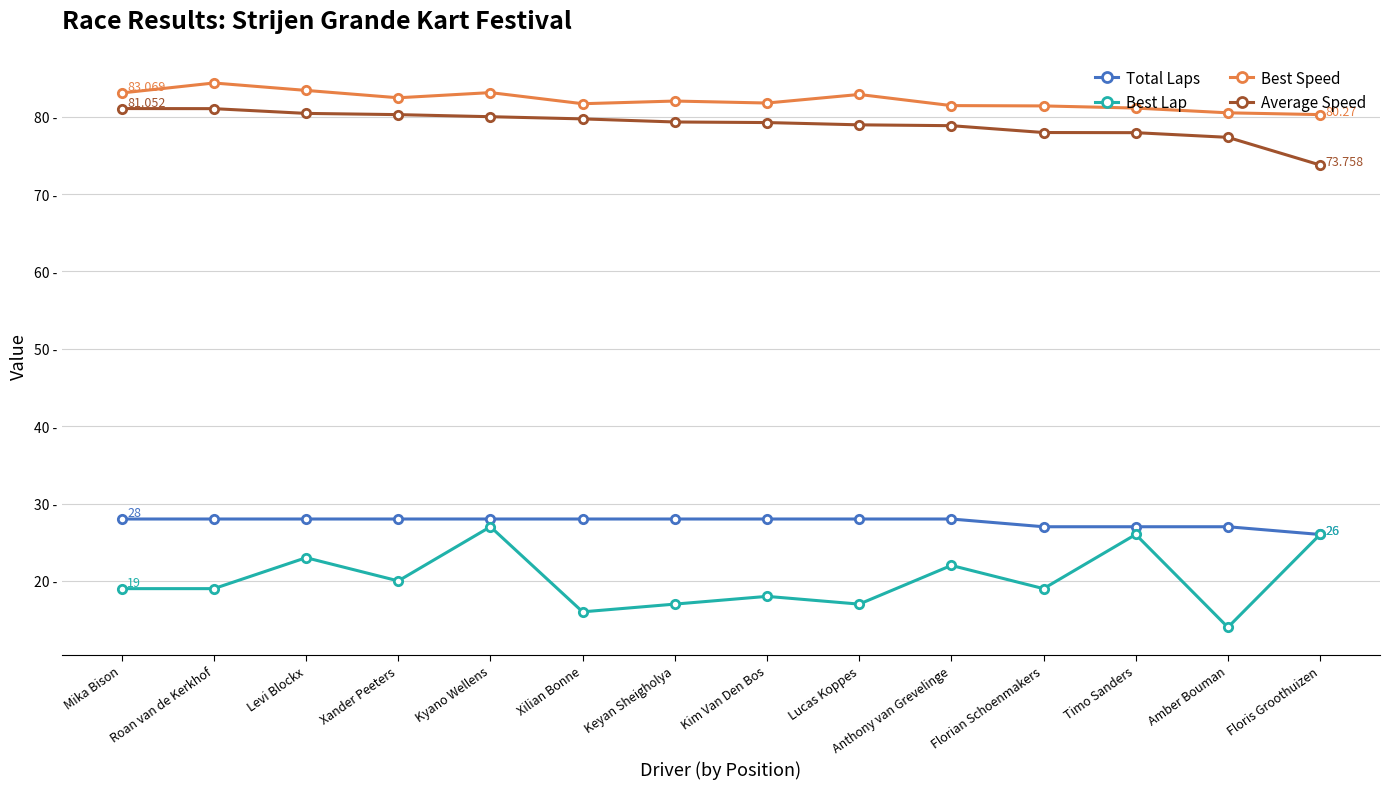

The value of Best Lap at Kyano Wellens is 27.0. True or false?

True